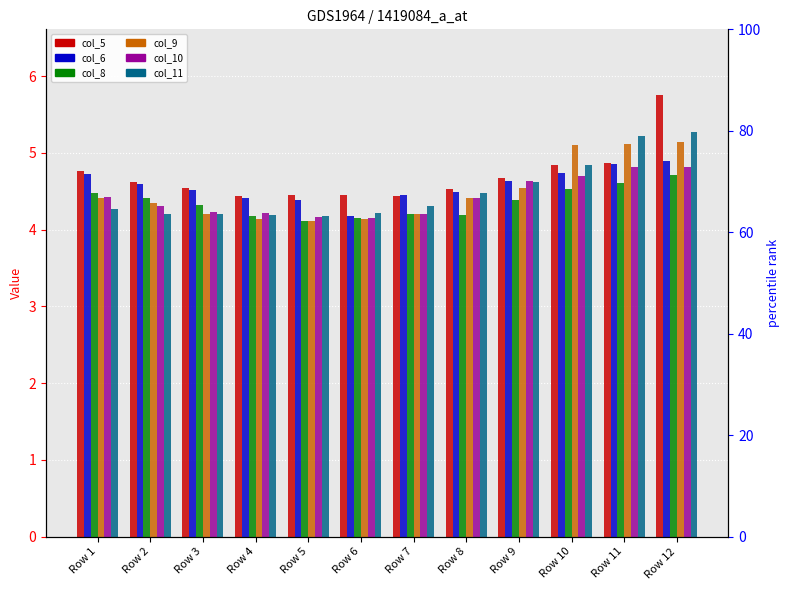

What is the spread (max minus min) of values at Row 5?

0.3